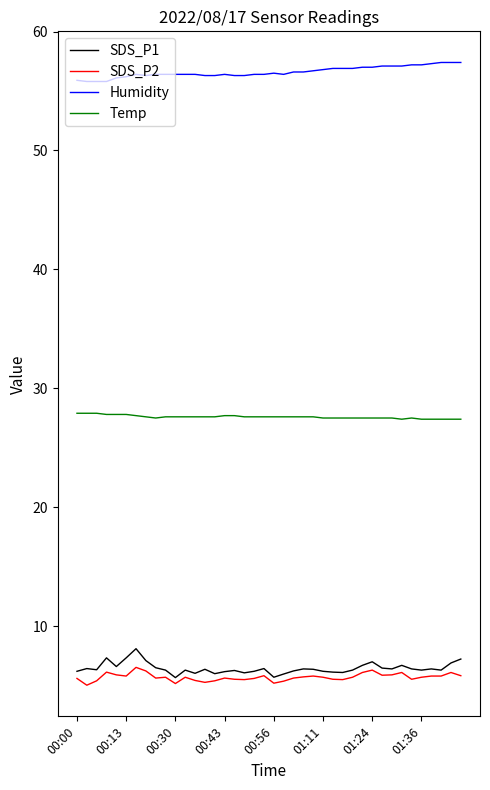

Does the chart display data point markers on the line(s)?

No